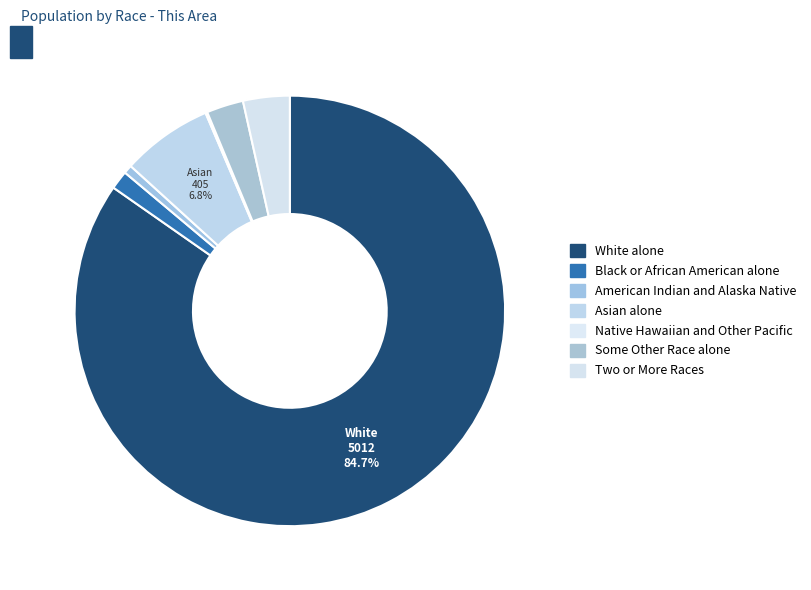

What percentage is the Black or African American alone slice, to the nearest percent?

1%